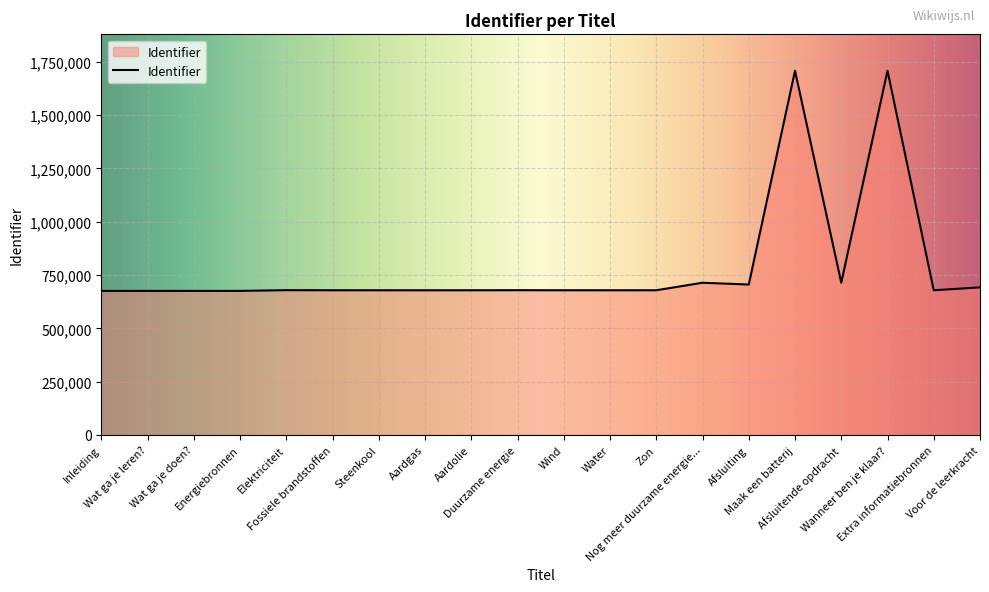

What is the maximum value shown in the chart?

1708103